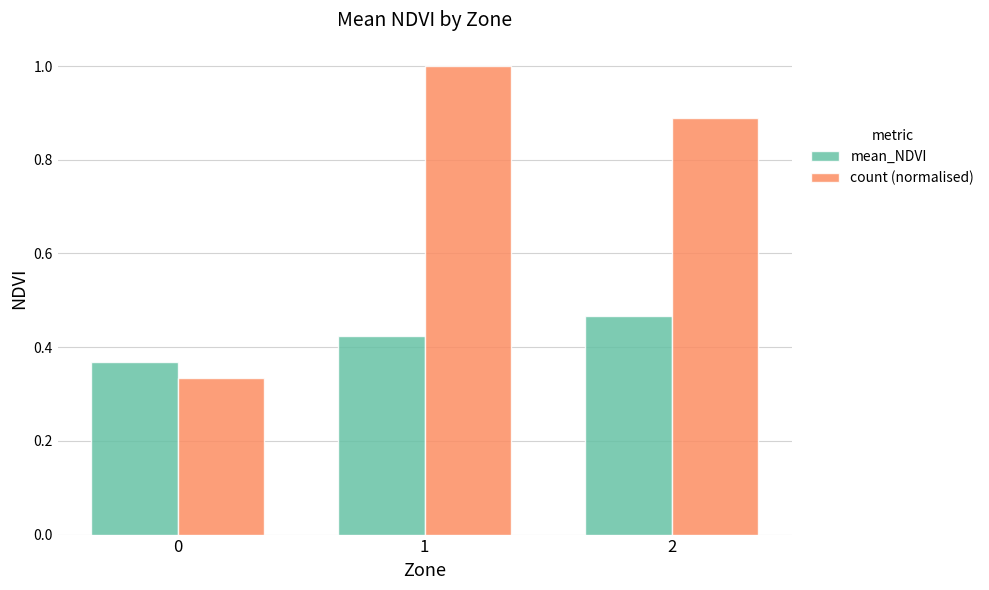

At how many categories does at least one series exceed 0?

3